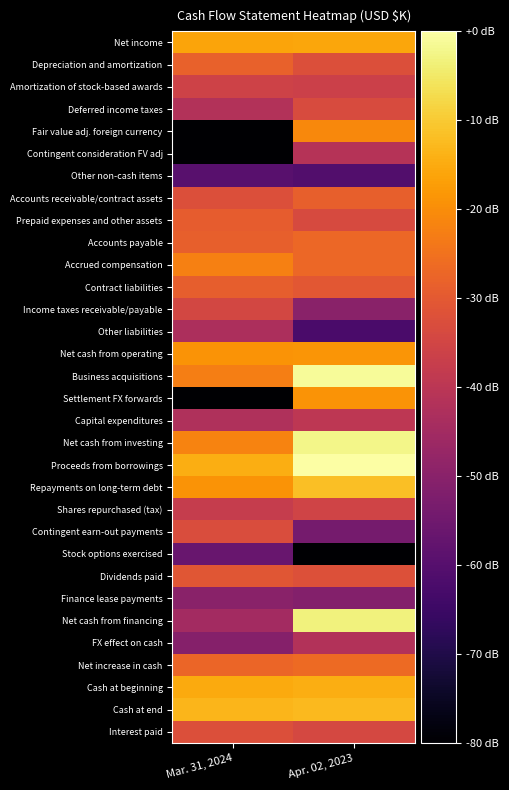

What is the smallest value displayed?

-80.0